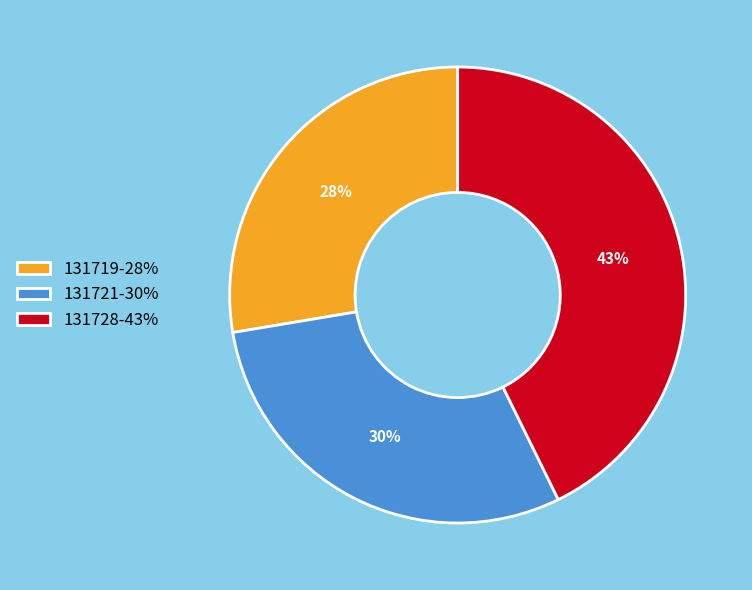

Count the number of slices in the pie.

3